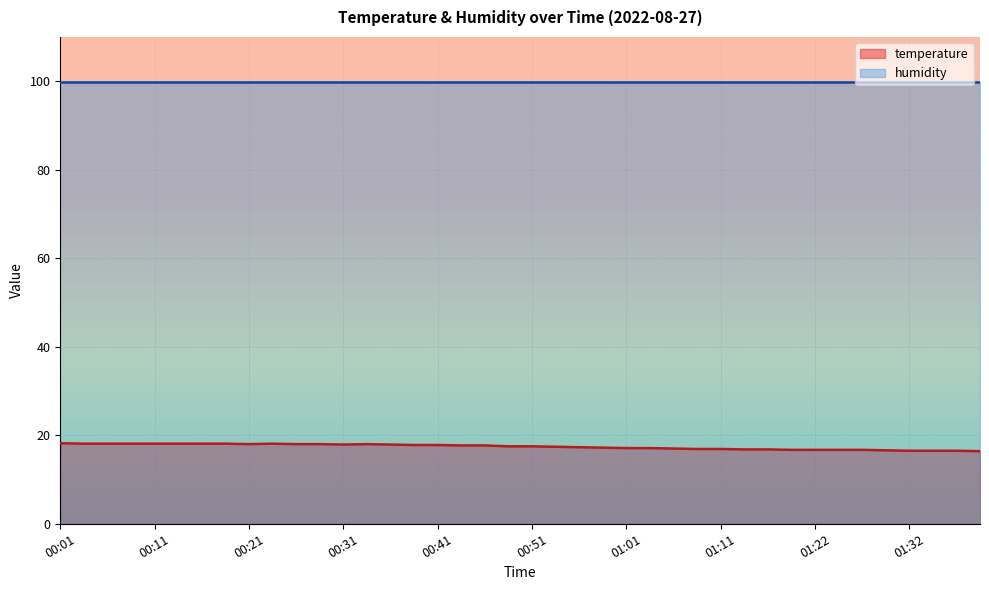

Which has a higher value, 00:04 or 01:32?

00:04